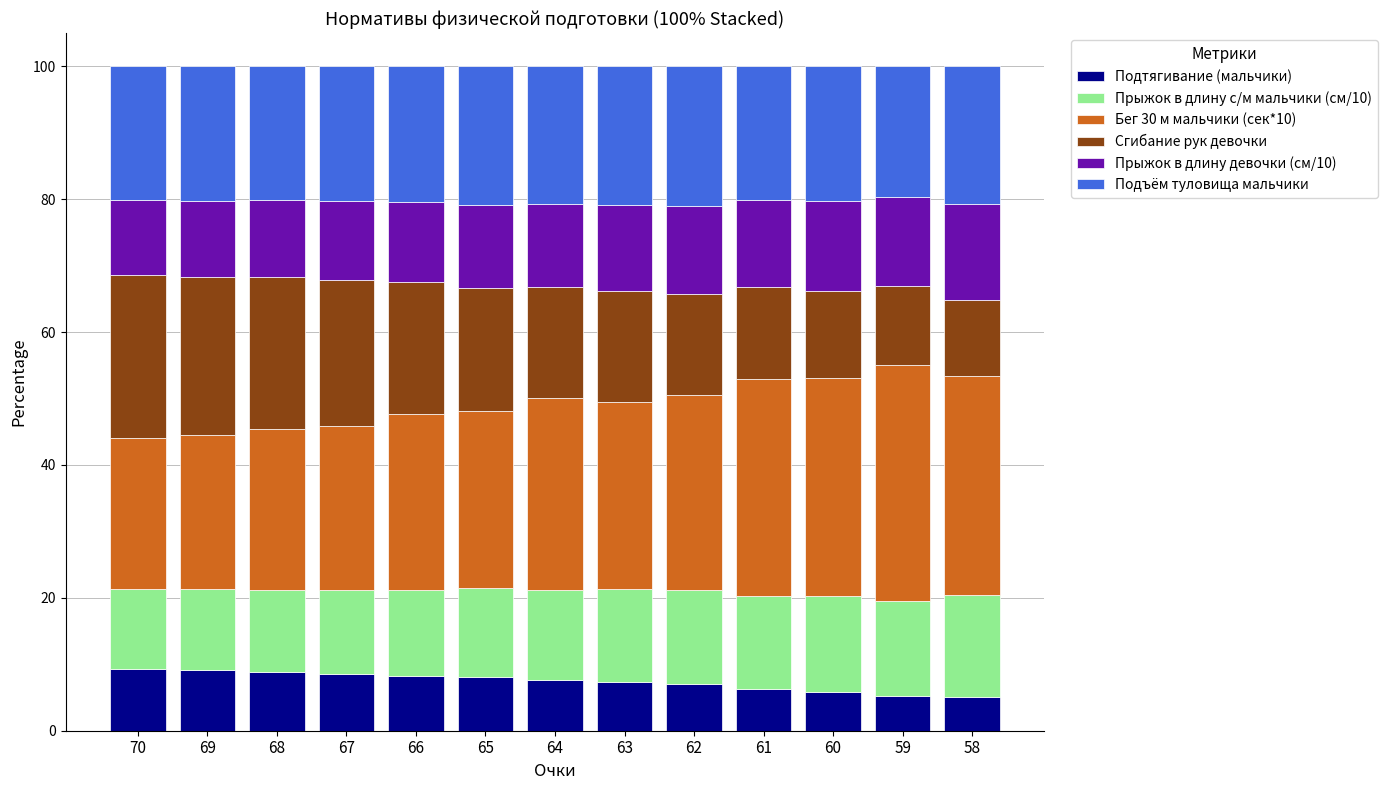

What is the sum of all Подтягивание (мальчики) values?

96.7